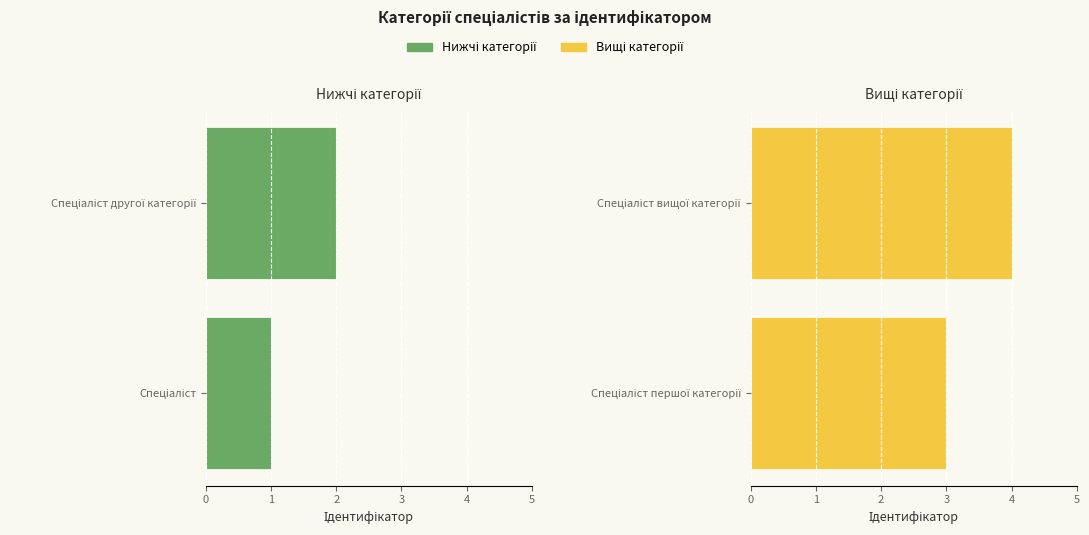

Read the Спеціаліст першої / вищої категорії value at Спеціаліст першої категорії.

3